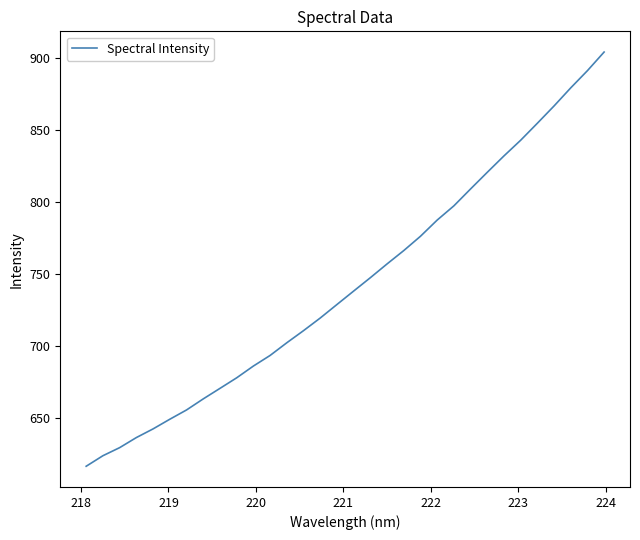

What is the average value?

743.0